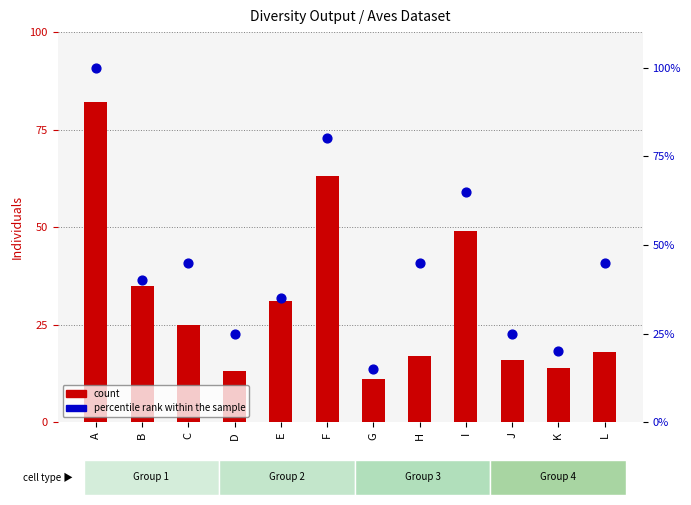

Is the value of count at L greater than the value of percentile rank within the sample at J?

No